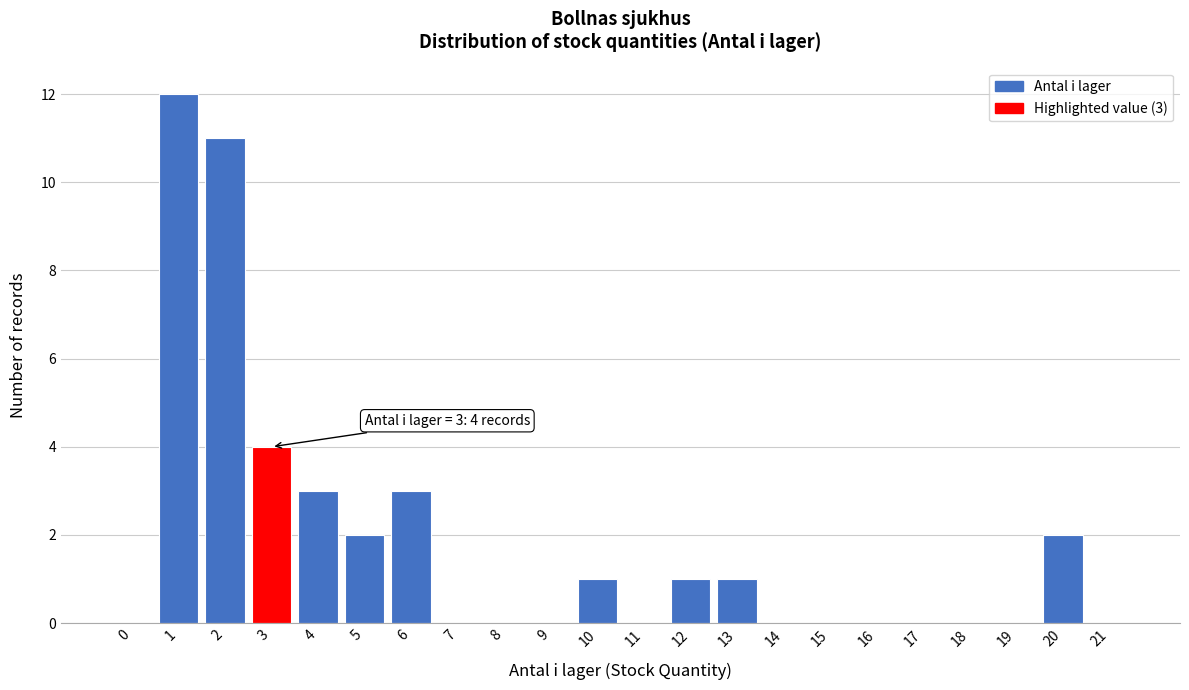

Reading left to right, extract all data points from this chart.

0=0	1=12	2=11	3=4	4=3	5=2	6=3	7=0	8=0	9=0	10=1	11=0	12=1	13=1	14=0	15=0	16=0	17=0	18=0	19=0	20=2	21=0